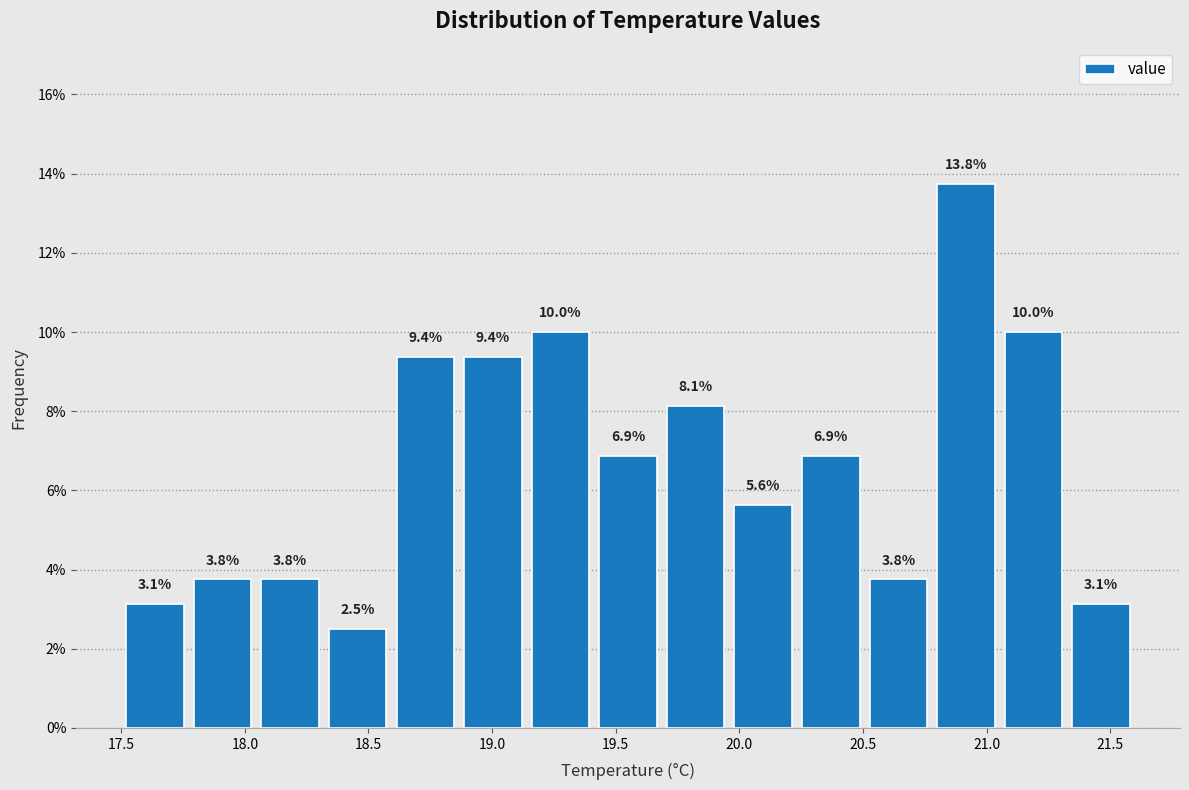

Which range on the x-axis has the tallest bar?

20.80 to 21.05